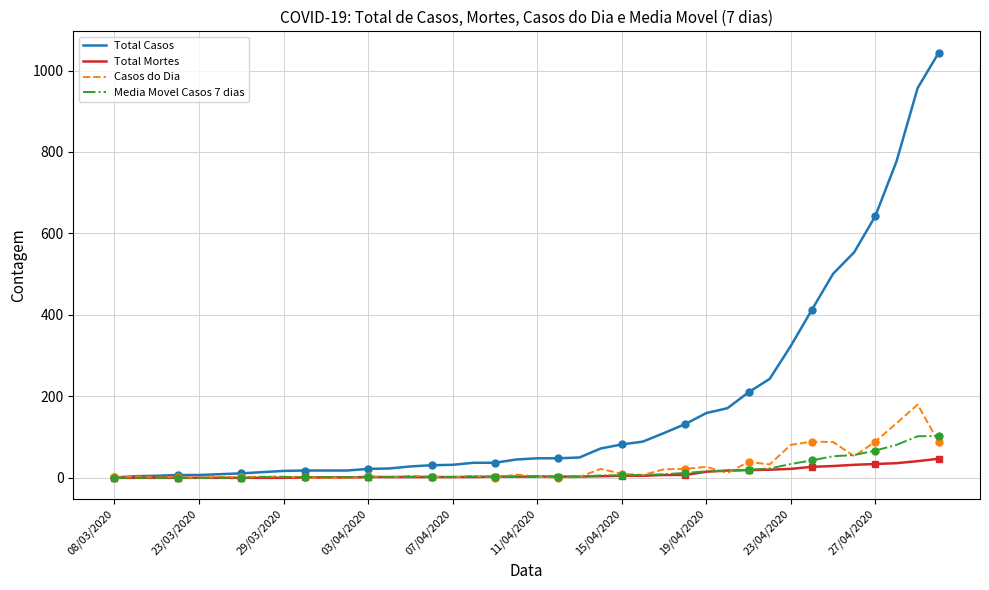

How many categories are shown in the chart?

40